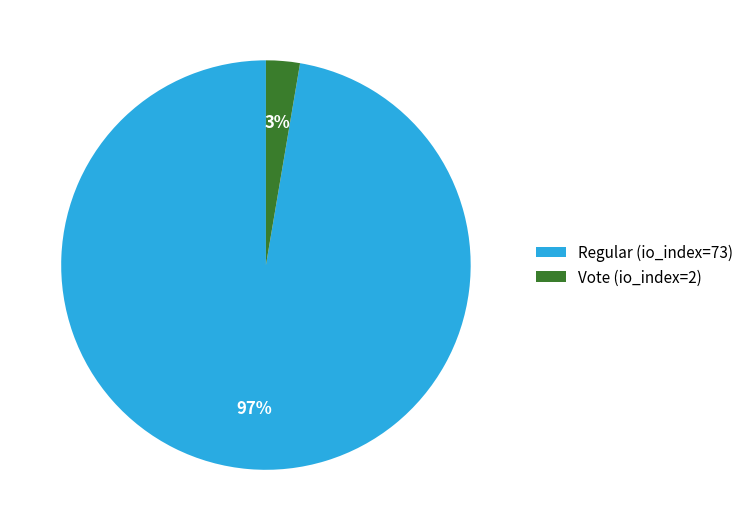

What is the smallest slice in the pie chart?

Vote (io_index=2)